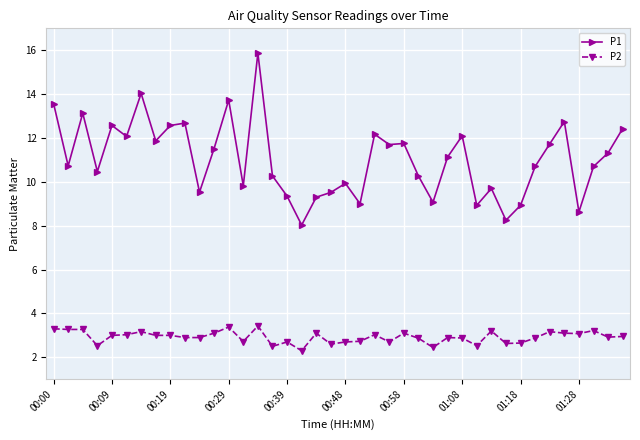

Rank the series by their maximum value, from highest to lowest.

P1, P2